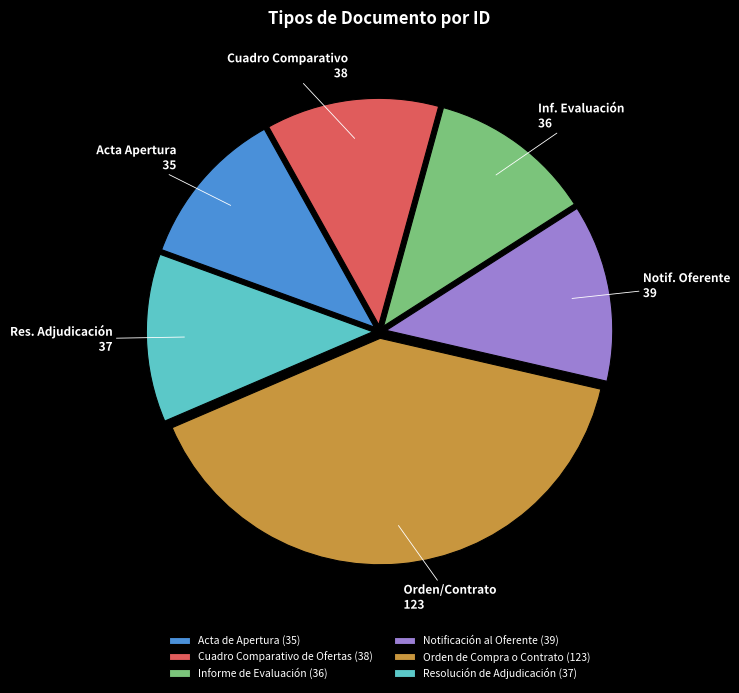

Is the sum of Resolución de Adjudicación (37) and Acta de Apertura (35) greater than half?

No